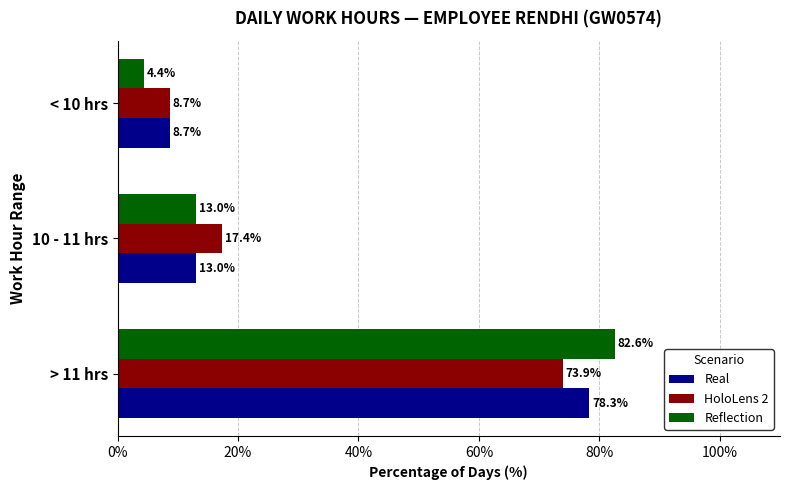

What is the difference between the highest and lowest values at < 10 hrs?

4.3